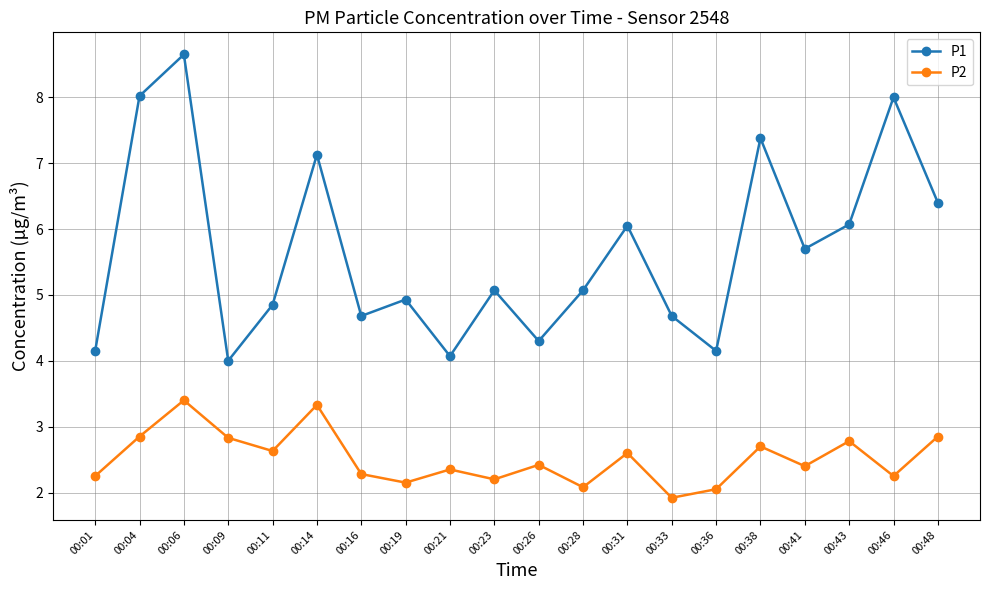

What is the maximum value for P2?

3.4